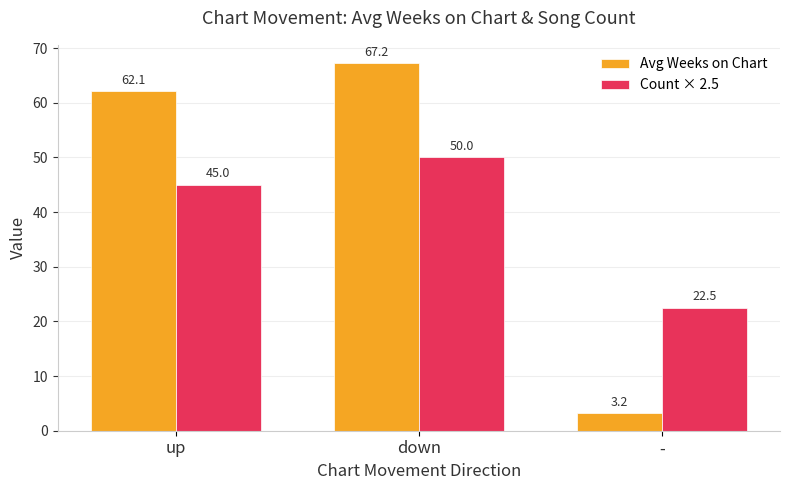

What position from the left is up?

1